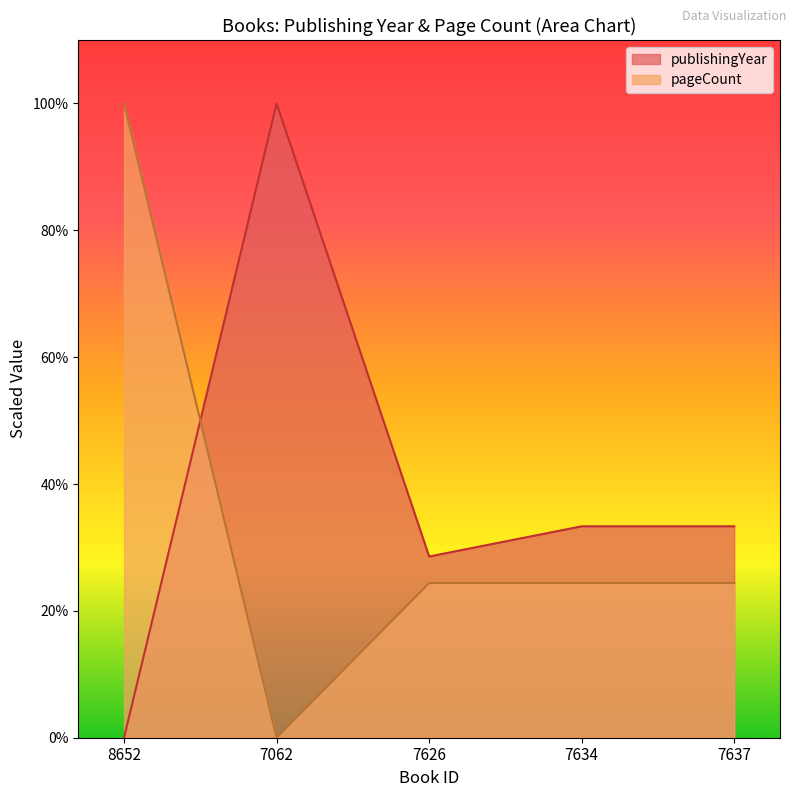

Is the value of publishingYear at 8652 greater than the value of pageCount at 7626?

No